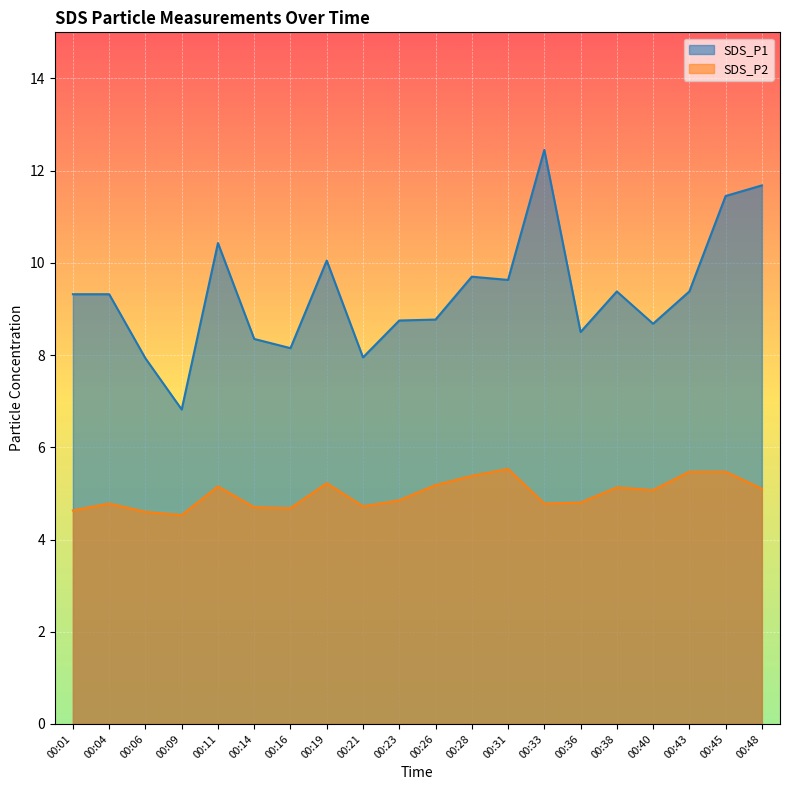

At which label does SDS_P2 first exceed 5?

00:11